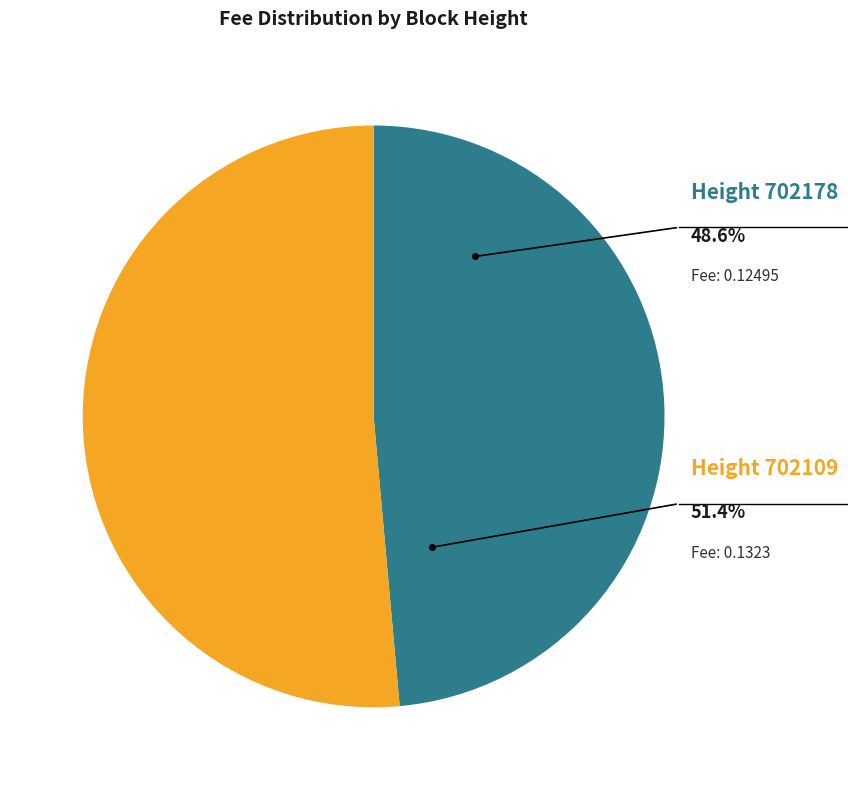

What is the smallest slice in the pie chart?

702178